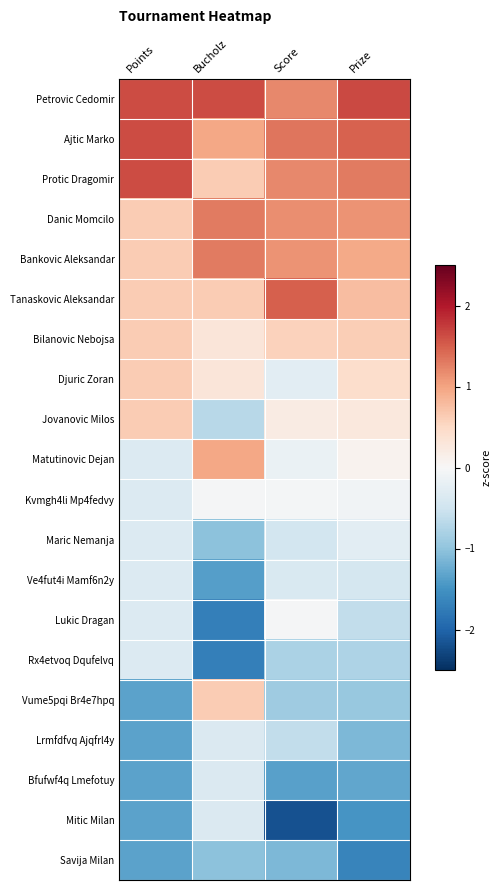

Between Bucholz and Score, which series saw the biggest shift?

Mitic Milan